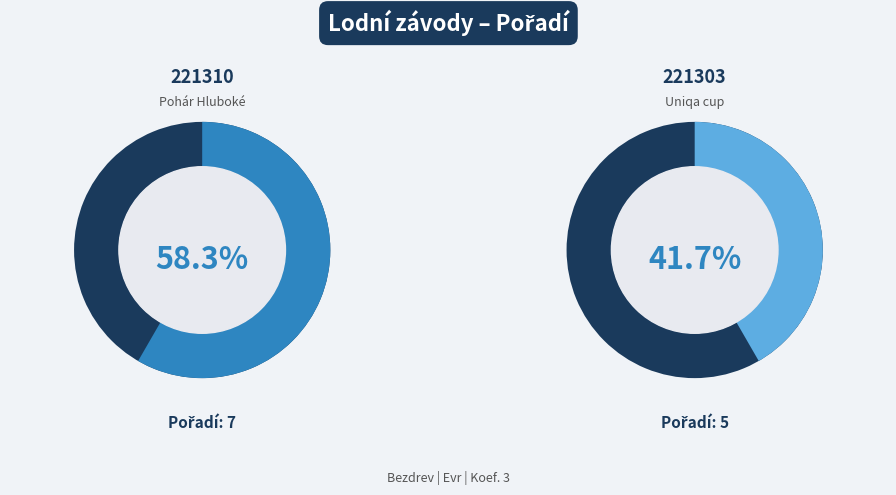

Is it true that 221310 is 58% of the pie?

True